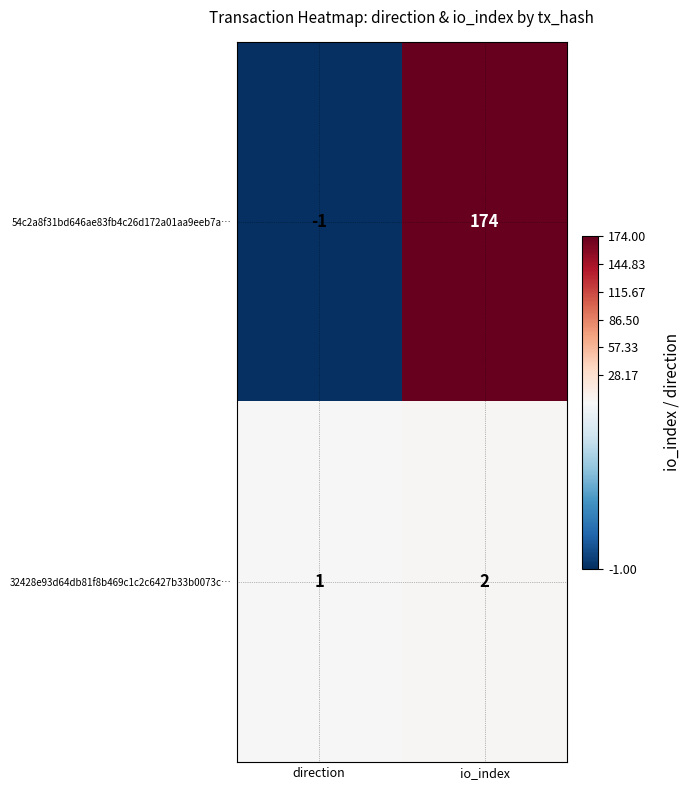

What is the spread (max minus min) of values at direction?

2